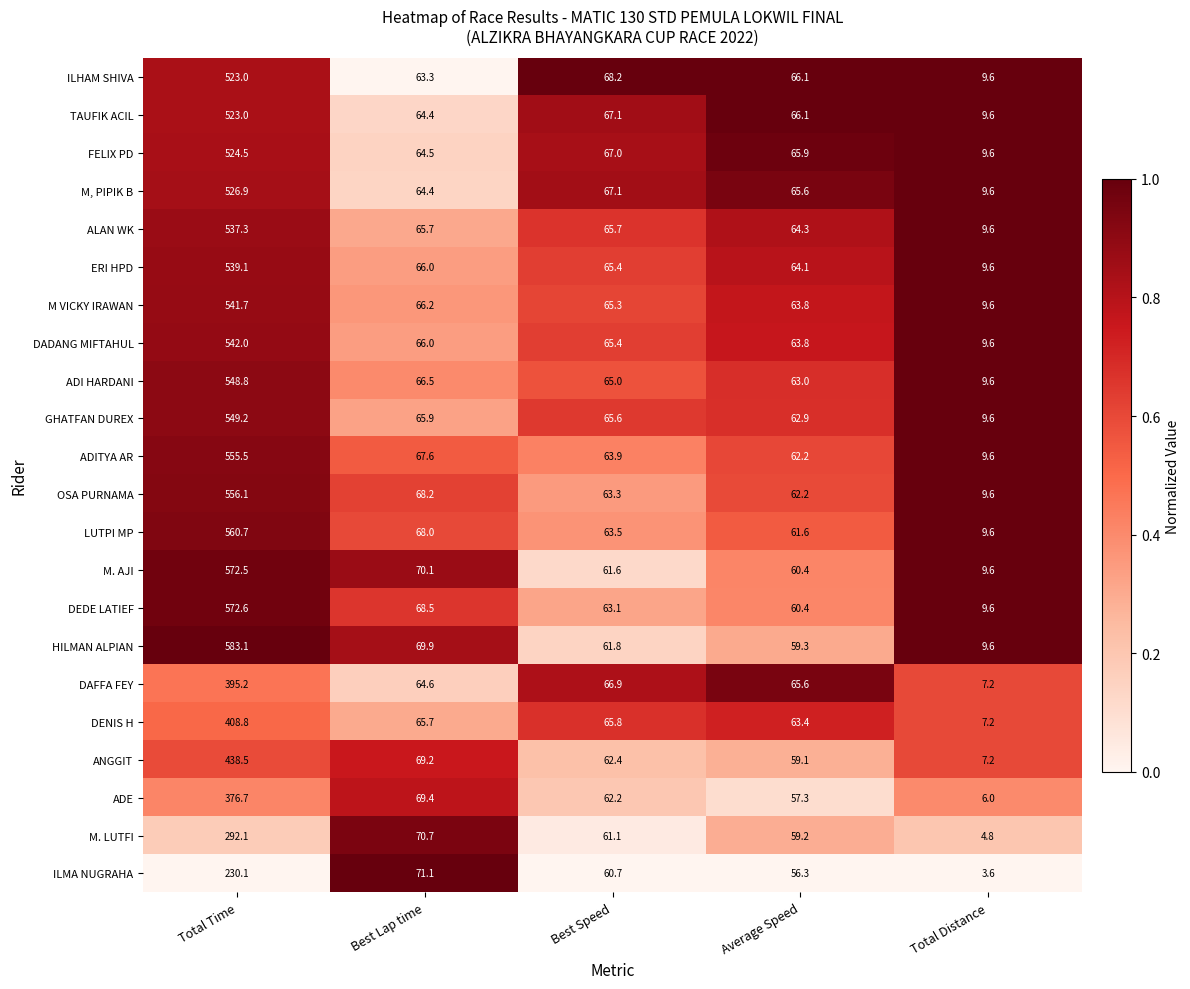

List the labels in order of ANGGIT value, largest first.

Total Time, Best Lap time, Best Speed, Average Speed, Total Distance